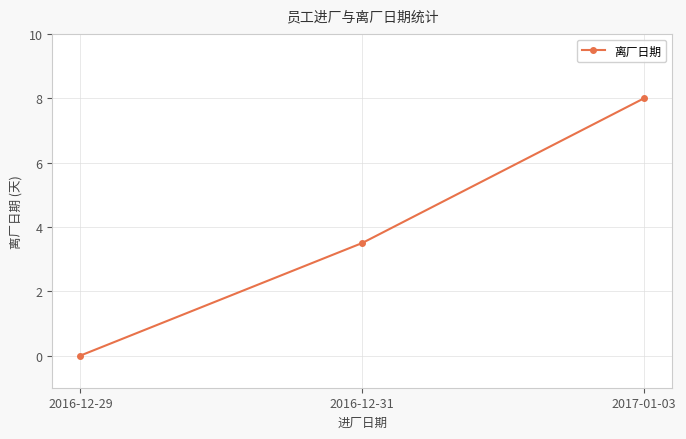

What is the greatest value displayed?

8.0